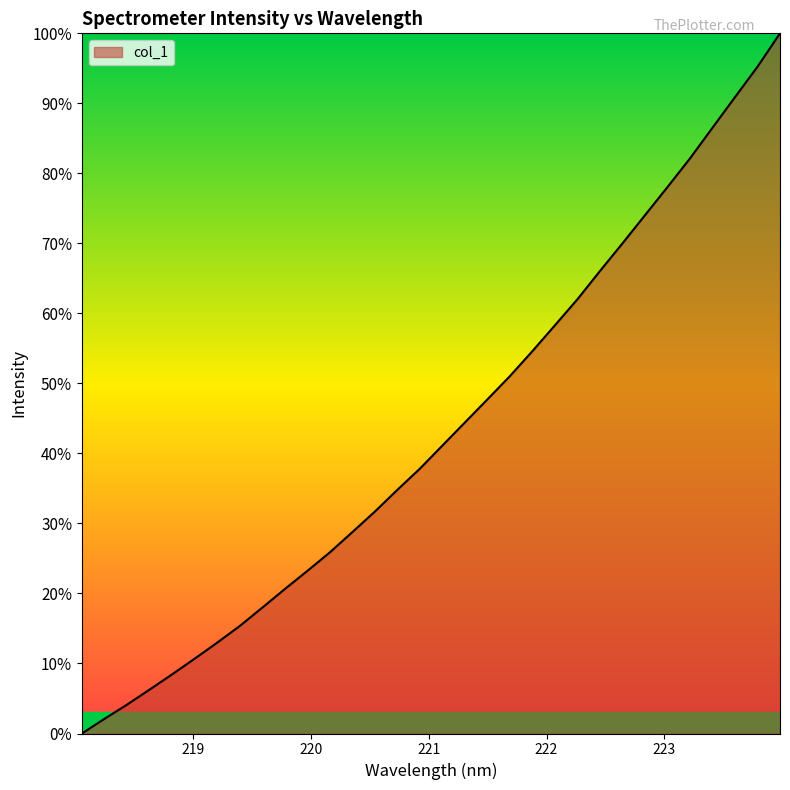

What is the difference between the maximum and minimum values?

100.0